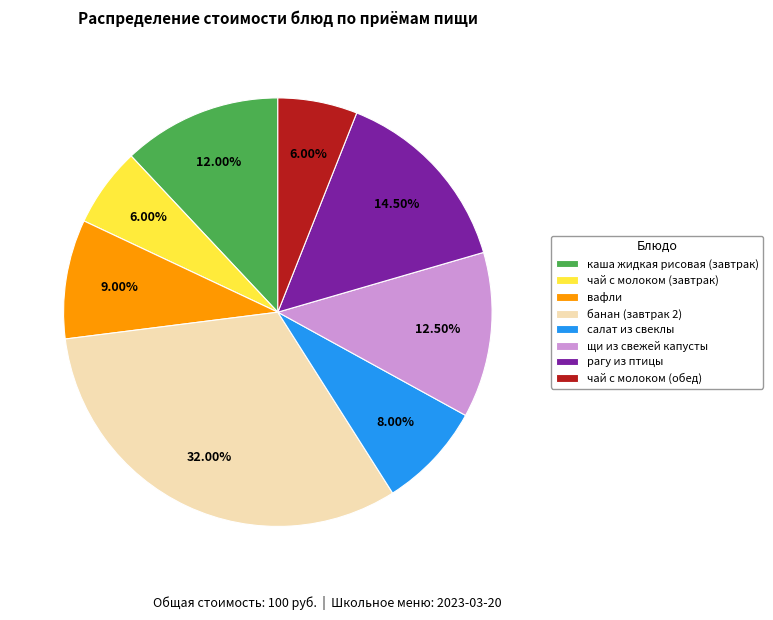

Which has a higher value, чай с молоком (обед) or каша жидкая рисовая (завтрак)?

каша жидкая рисовая (завтрак)